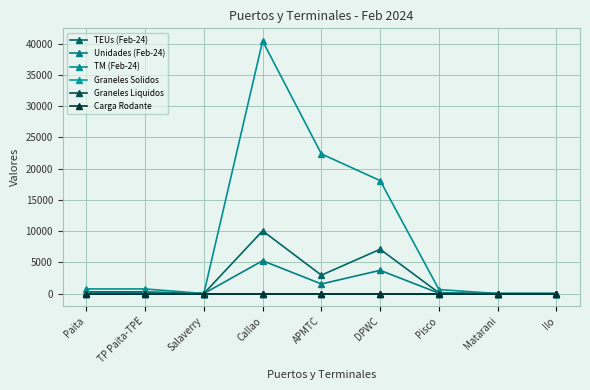

The Unidades (Feb-24) series shows 38.1 at Paita. True or false?

False